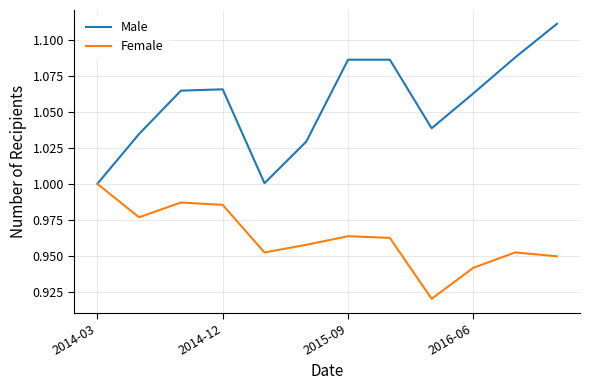

List the series in order of their peak value, lowest first.

Female, Male